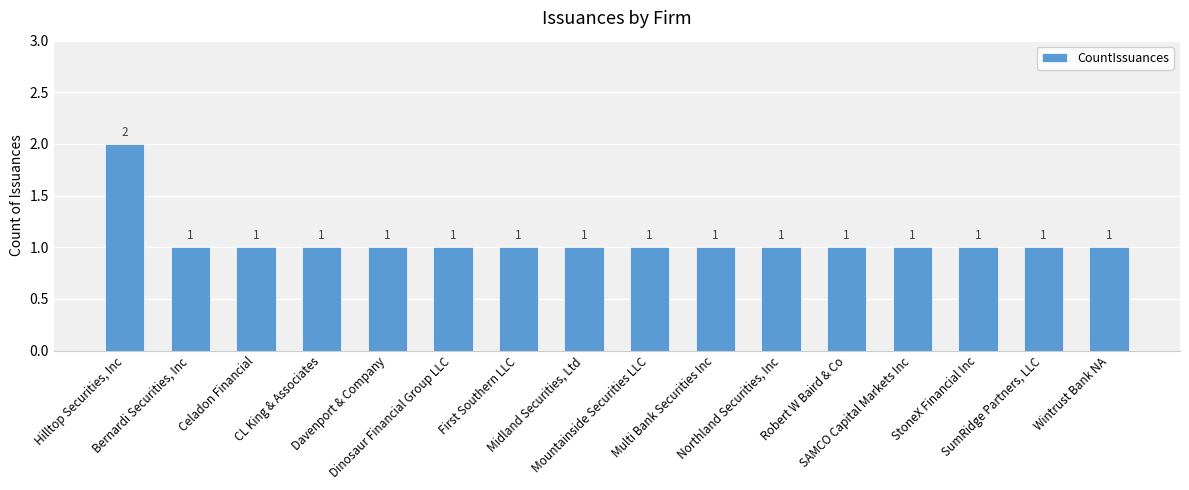

What is the value of the 6th bar from the left?

1